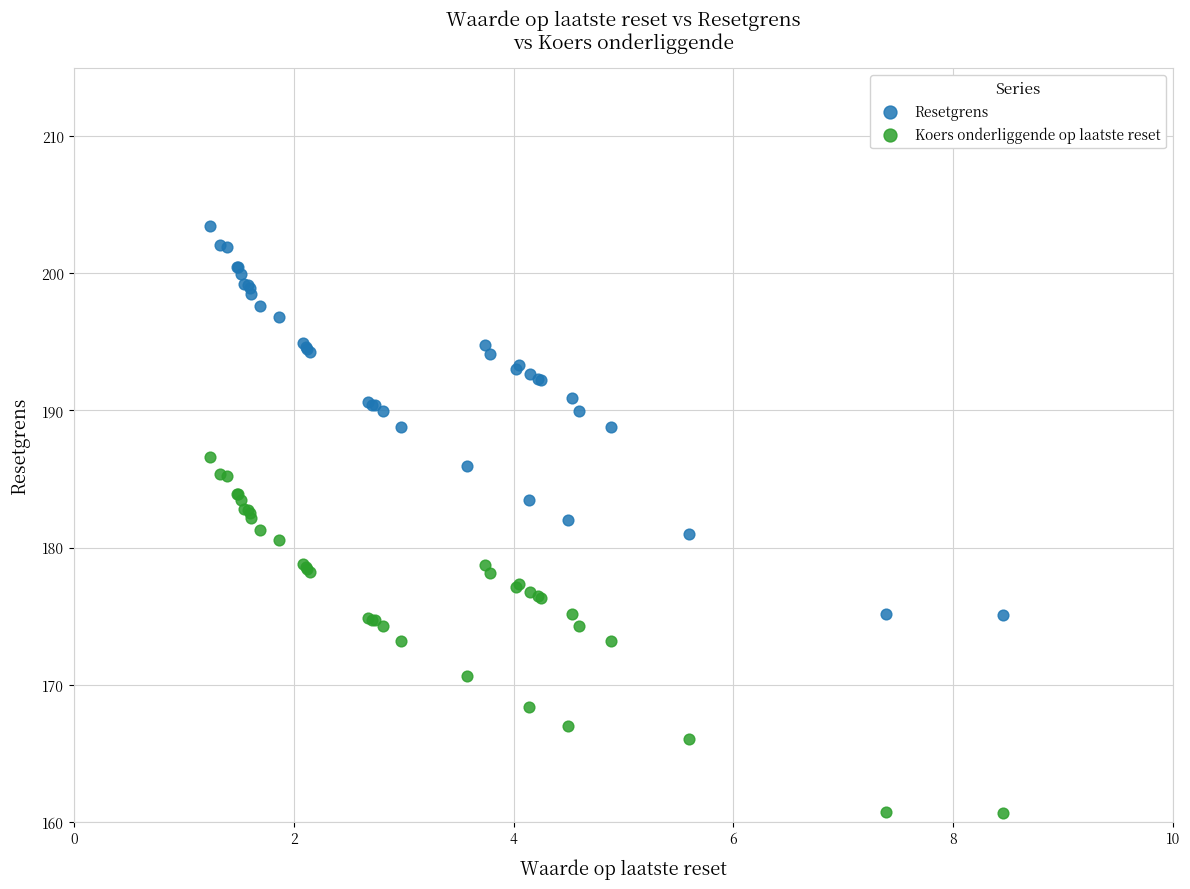

Which series has the largest Y range (max minus min)?

Resetgrens